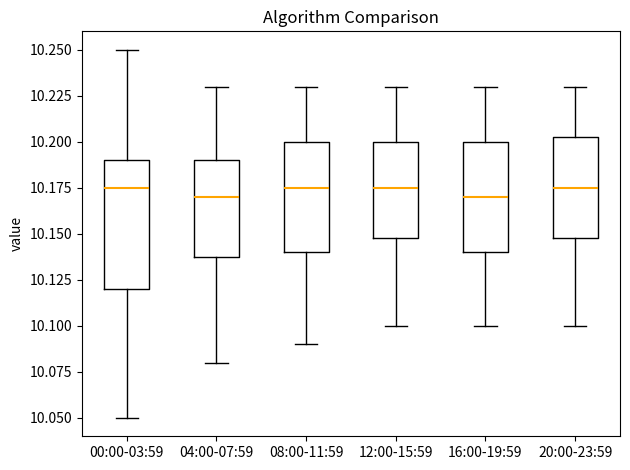

Where is the upper edge of the box for 20:00-23:59 on the y-axis? The values are not printed on the chart, so give them approximately, as read against the axis.

10.205